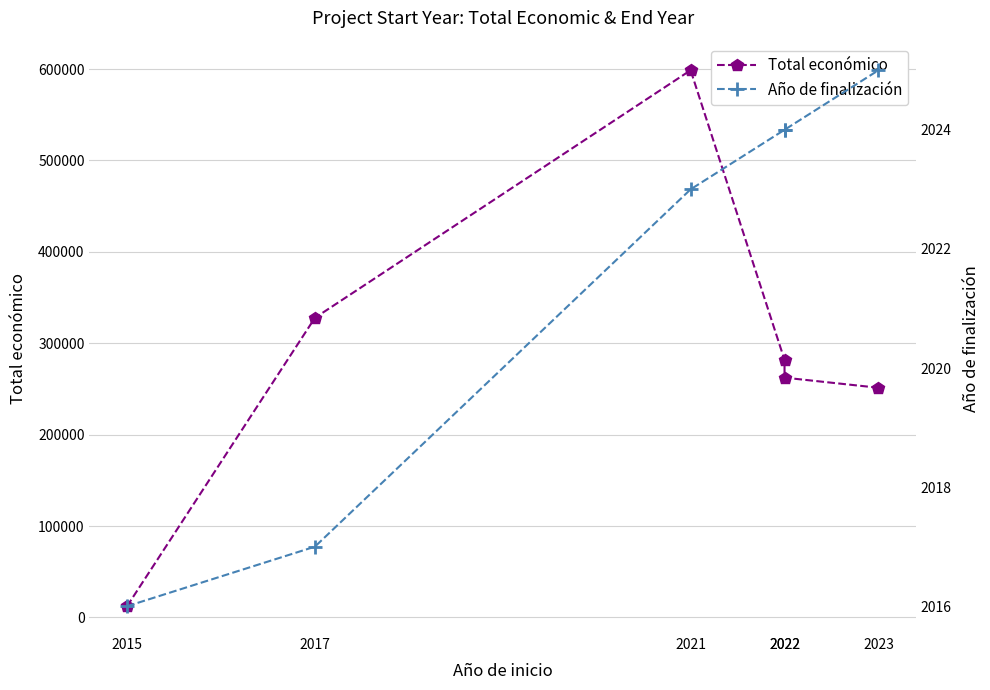

What is the sum of the Año de finalización values at 2023 and 2022?

4049